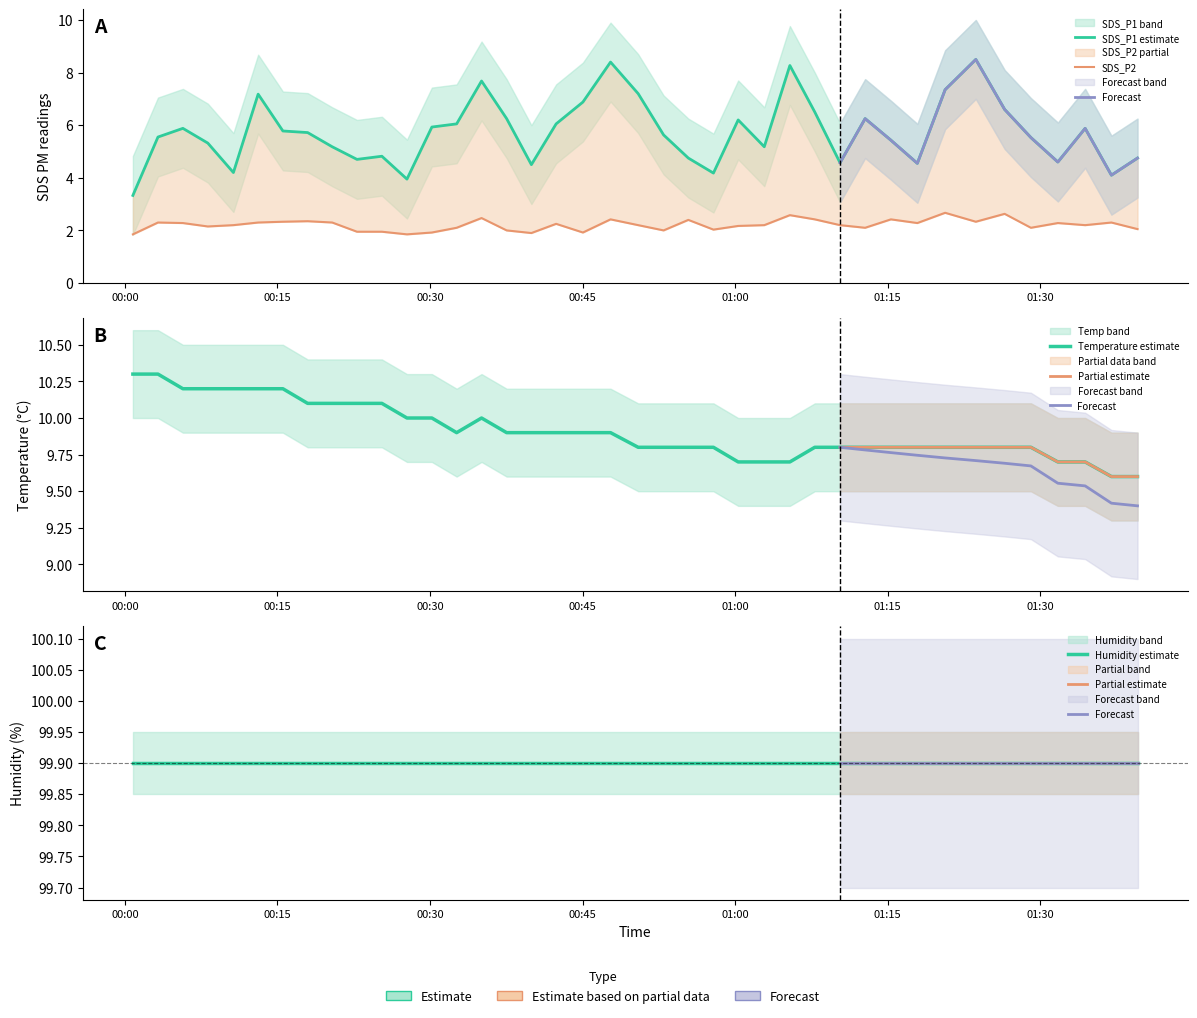

Which label corresponds to the smallest value in the chart?

00:00